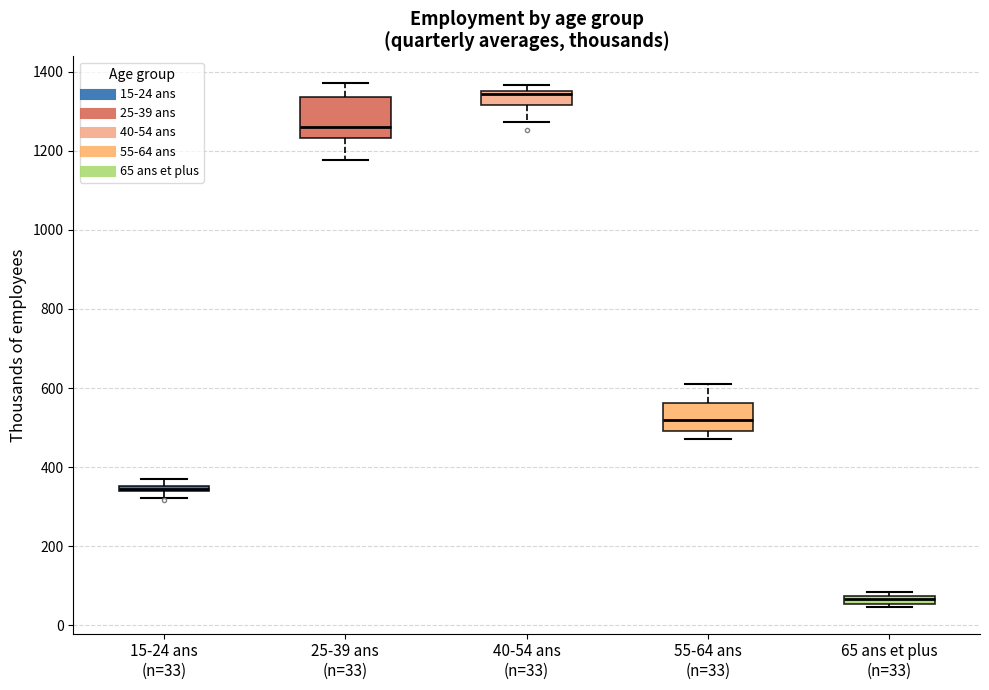

Where is the upper edge of the box for 15-24 ans (n=33) on the y-axis? The values are not printed on the chart, so give them approximately, as read against the axis.

360